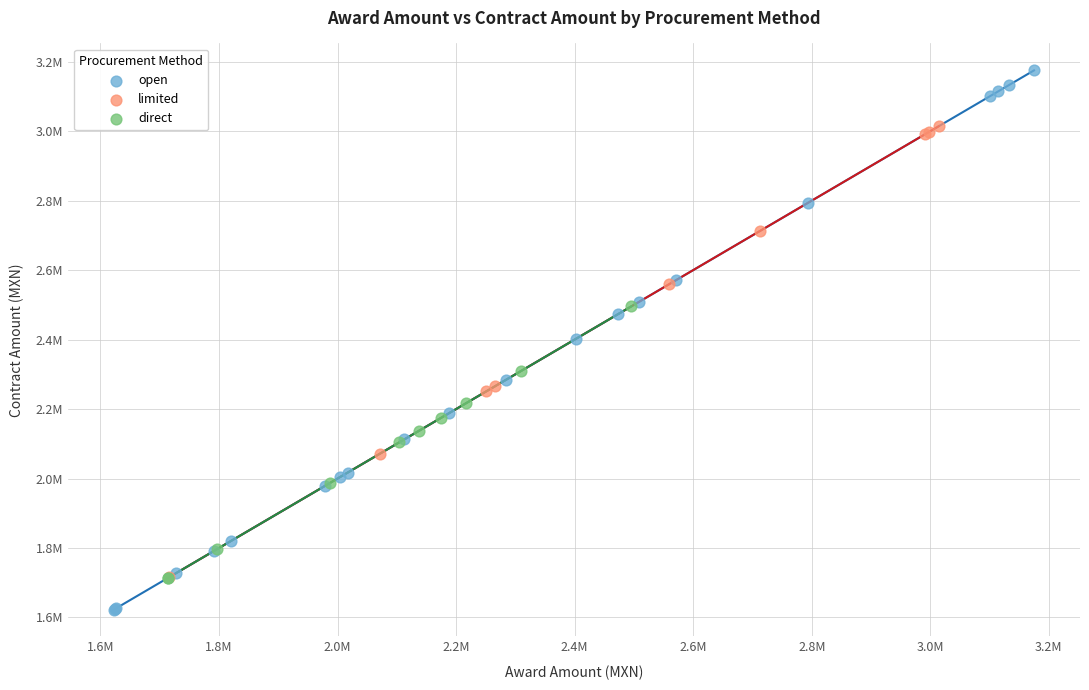

Which series contains the lowest Y value?

open